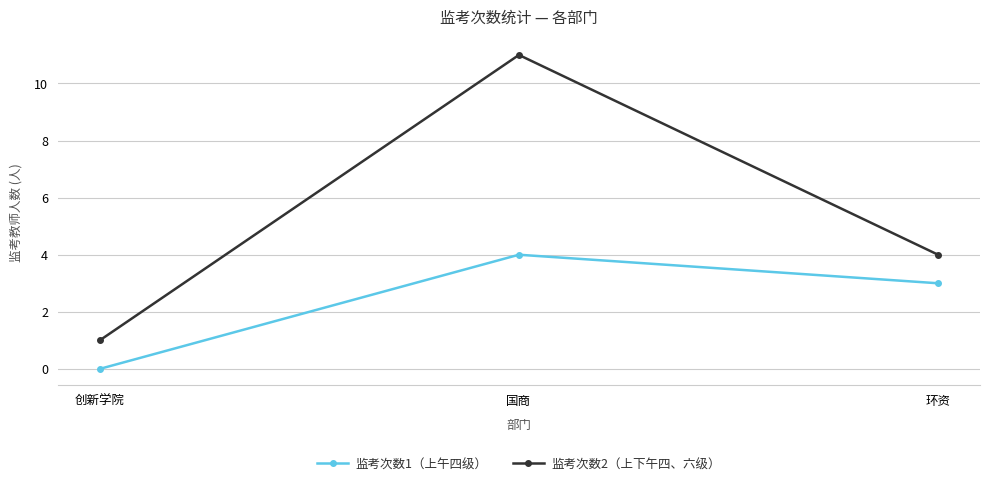

Which series has the widest spread of values?

监考次数2（上下午四、六级）